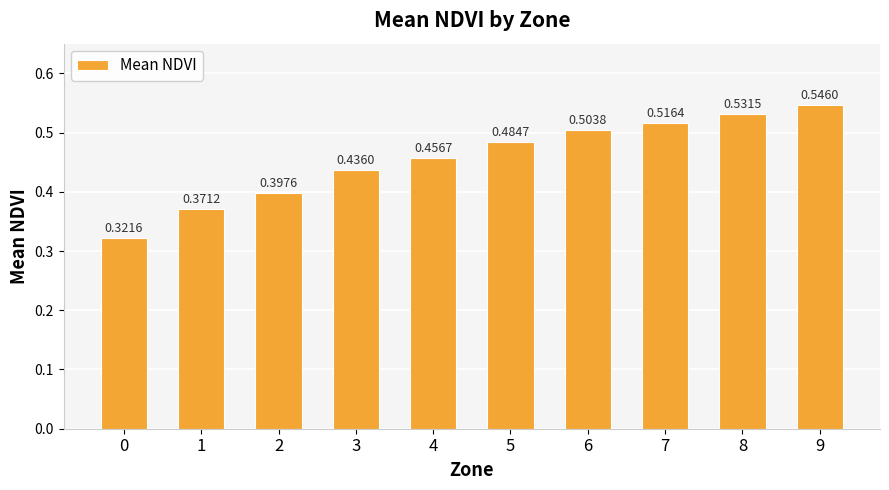

What is the difference between the values at 5 and 9?

0.1